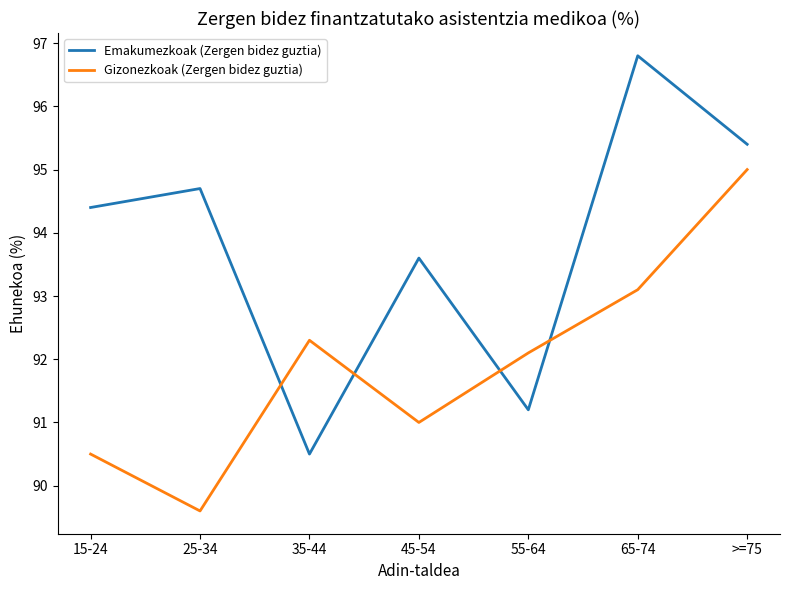

What position from the left is 35-44?

3